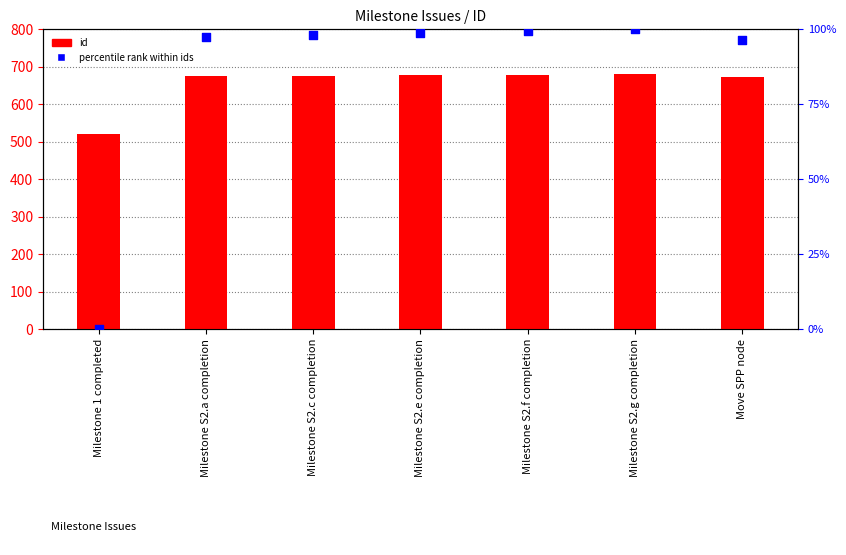

Which series has the largest total across all categories?

id